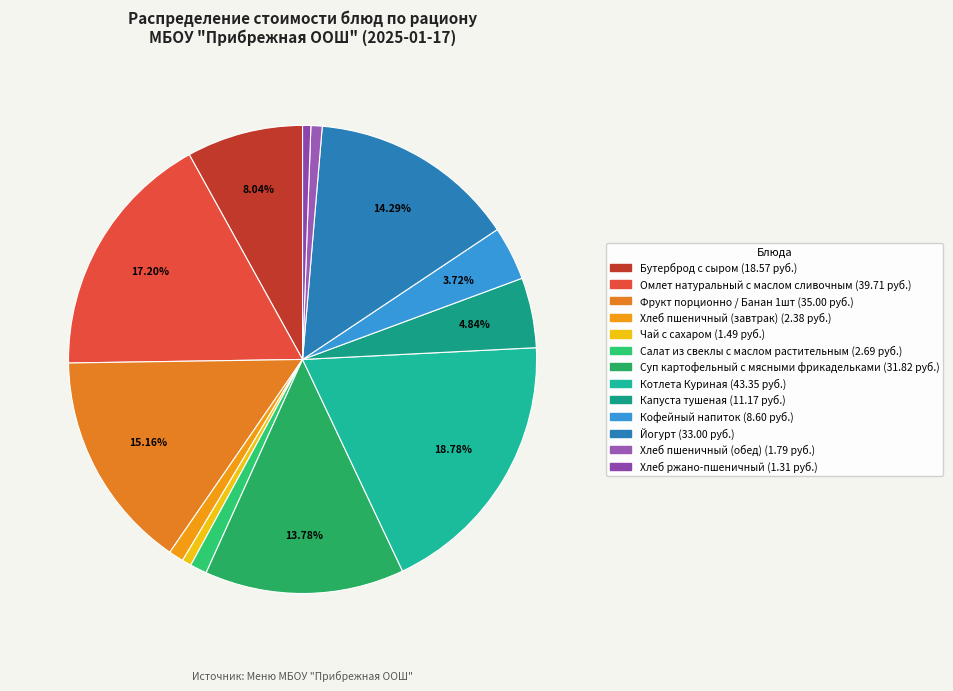

Which slice is the smallest?

Хлеб ржано-пшеничный